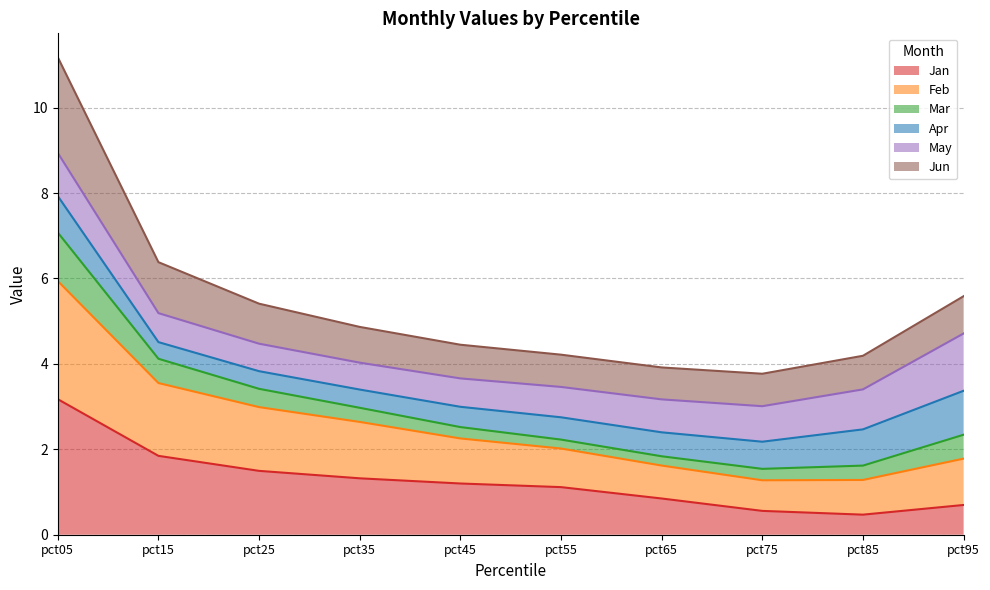

In Jun, how many points are lower than both neighbors (excluding endpoints)?

1